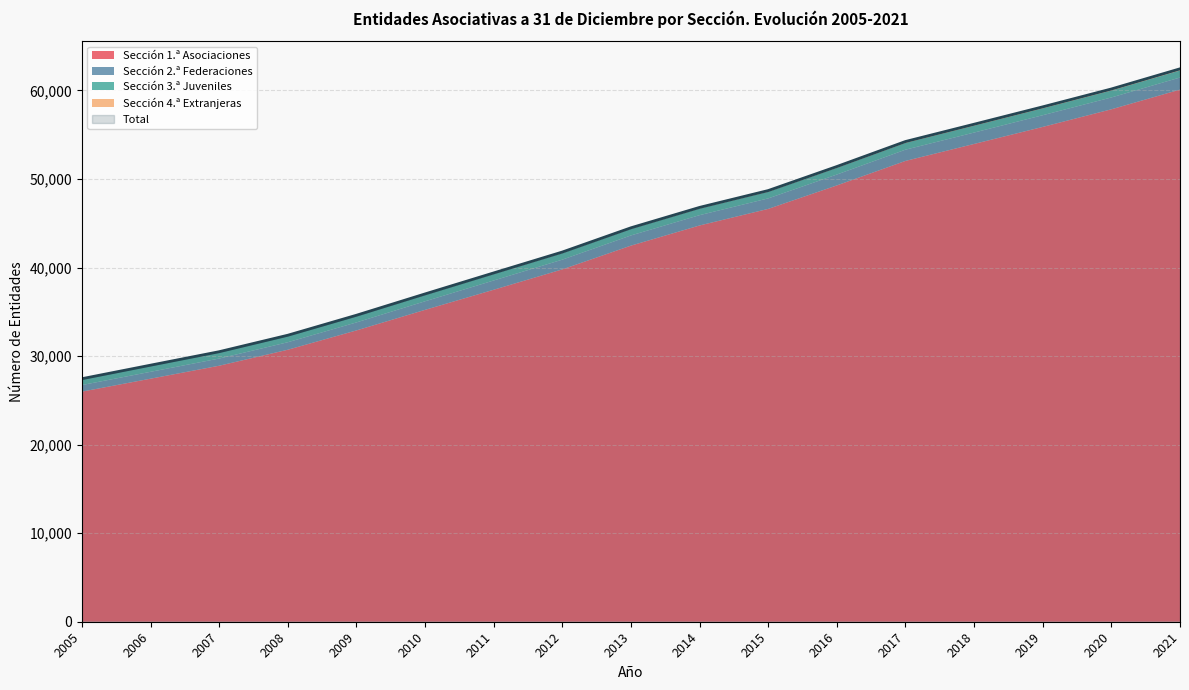

How many series are shown in this chart?

5